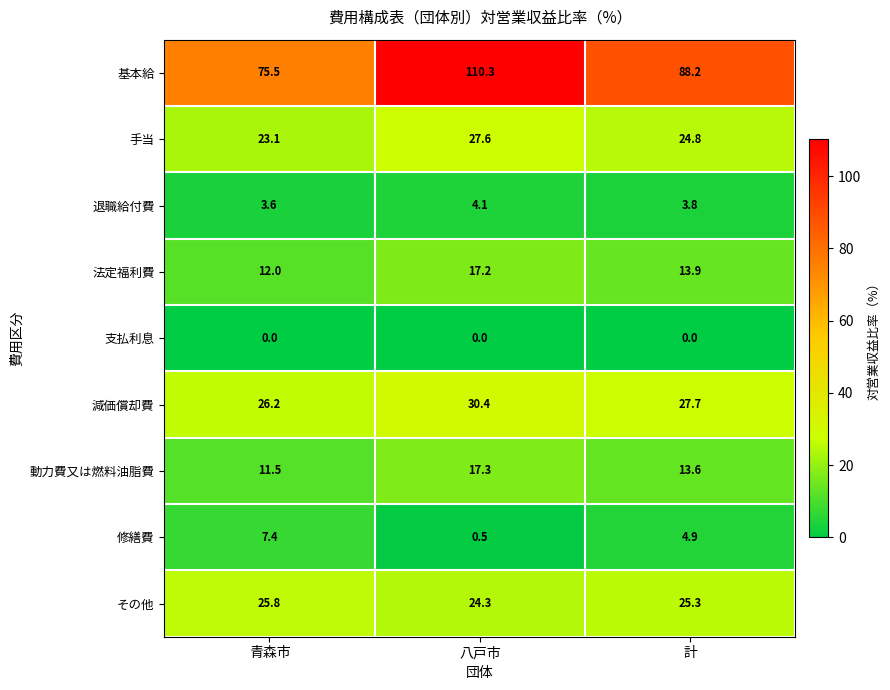

Which category has the lowest value in the 減価償却費 series?

青森市